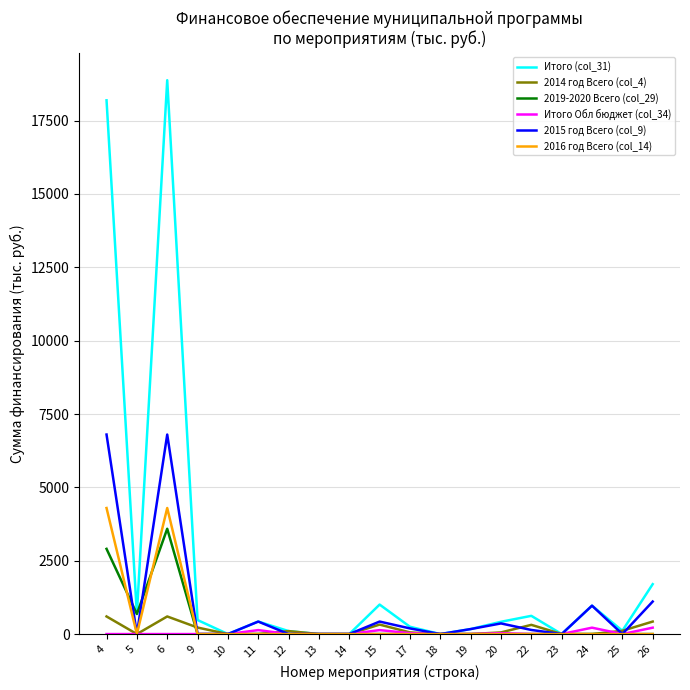

Which series has the widest spread of values?

Итого (col_31)